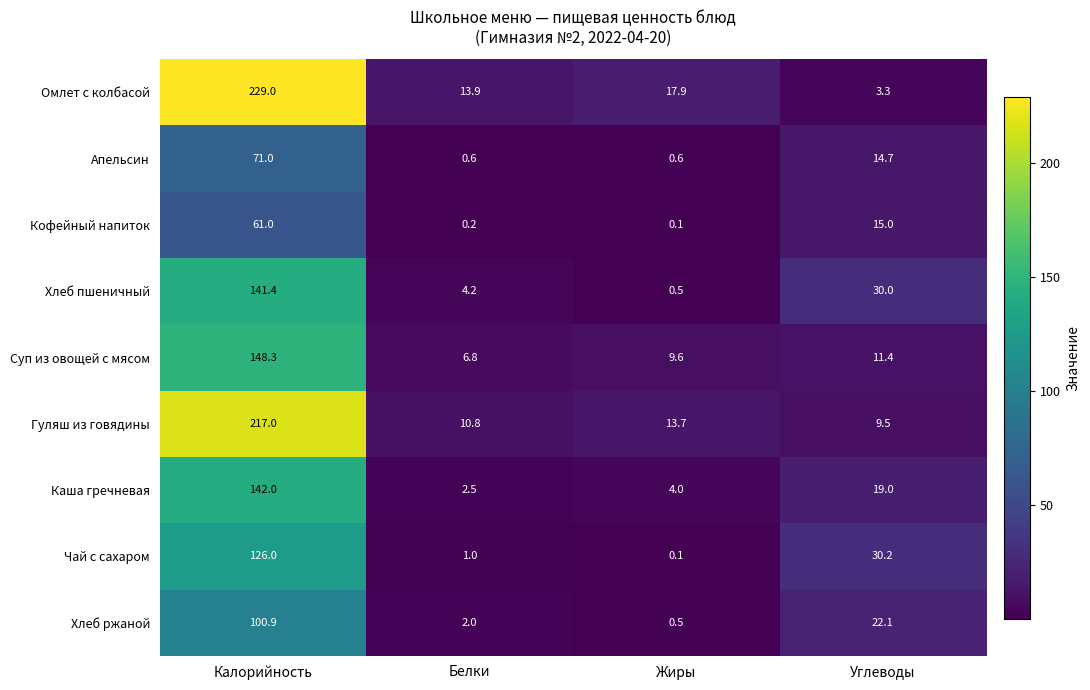

List the series in order of their peak value, highest first.

Омлет с колбасой, Гуляш из говядины, Суп из овощей с мясом, Каша гречневая, Хлеб пшеничный, Чай с сахаром, Хлеб ржаной, Апельсин, Кофейный напиток